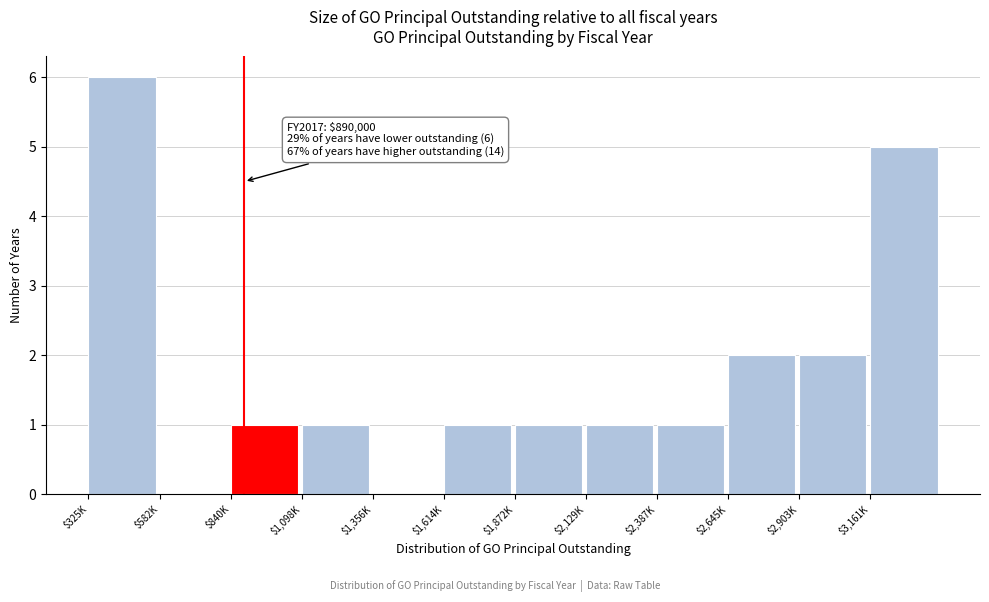

The chart shows a value of 0 at $582K. True or false?

True